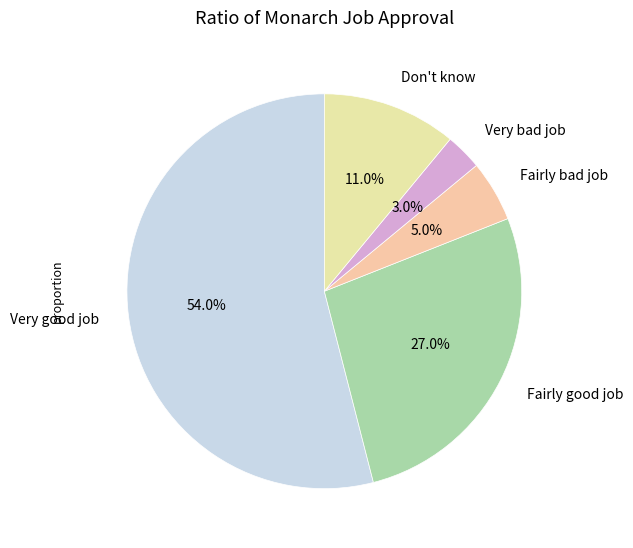

How many slices are in this pie chart?

5